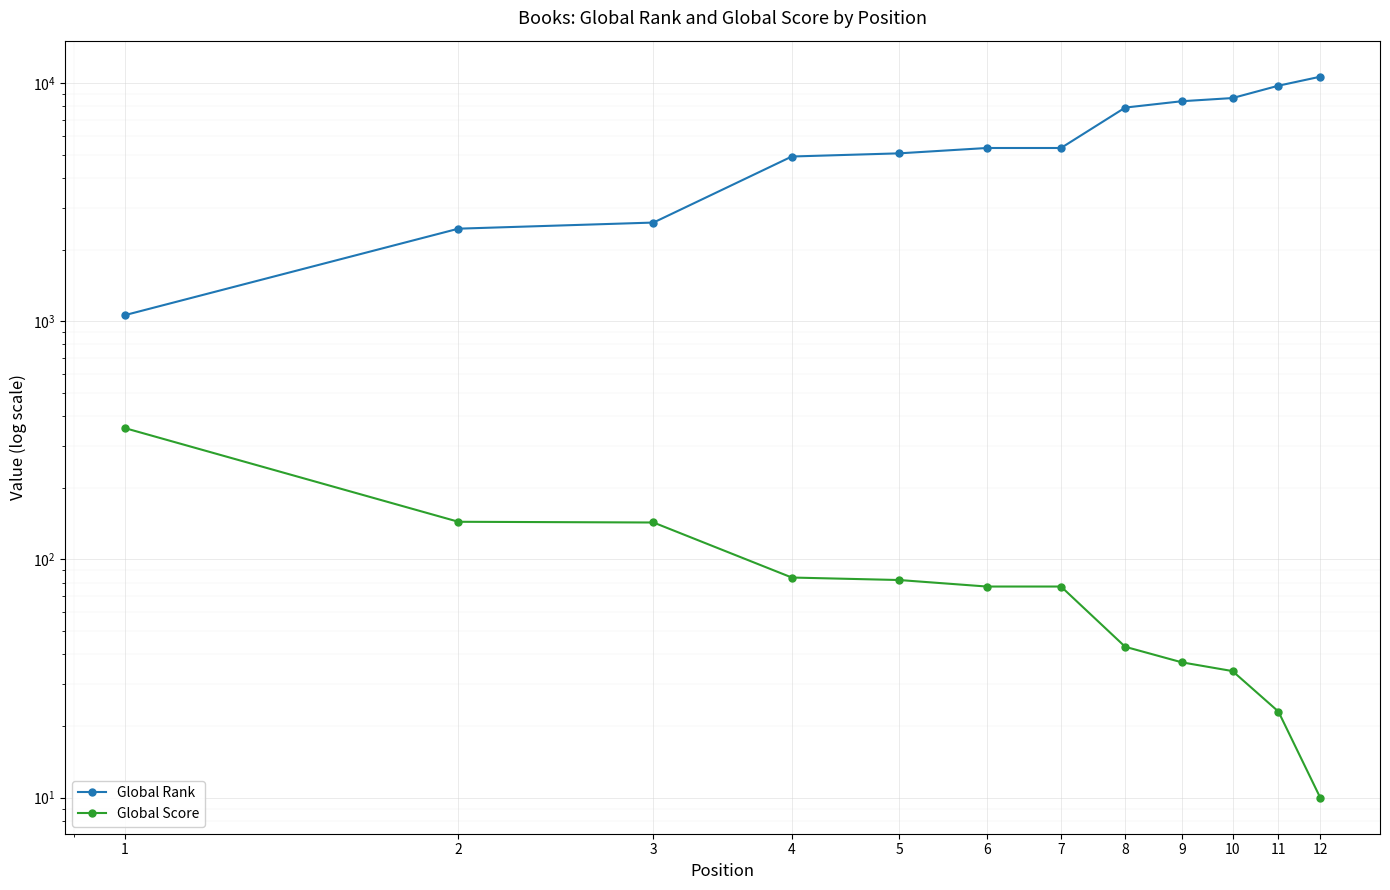

What is the smallest value displayed?

10